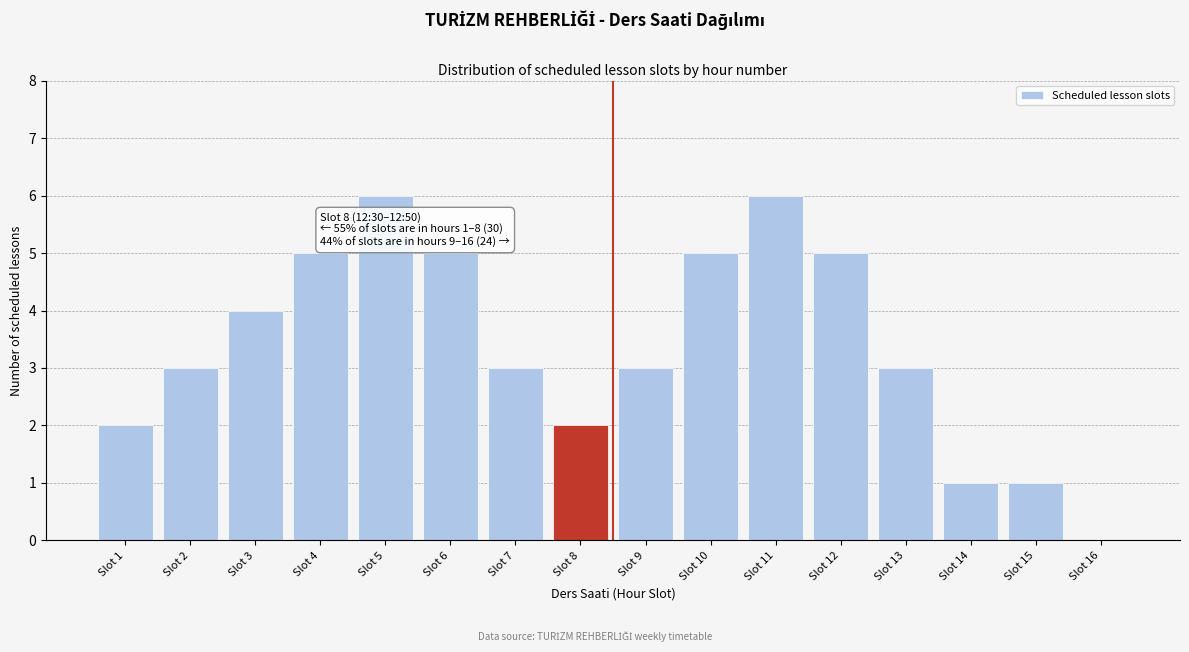

Reading left to right, transcribe all the data shown in this chart.

Slot 1=2	Slot 2=3	Slot 3=4	Slot 4=5	Slot 5=6	Slot 6=5	Slot 7=3	Slot 8=2	Slot 9=3	Slot 10=5	Slot 11=6	Slot 12=5	Slot 13=3	Slot 14=1	Slot 15=1	Slot 16=0